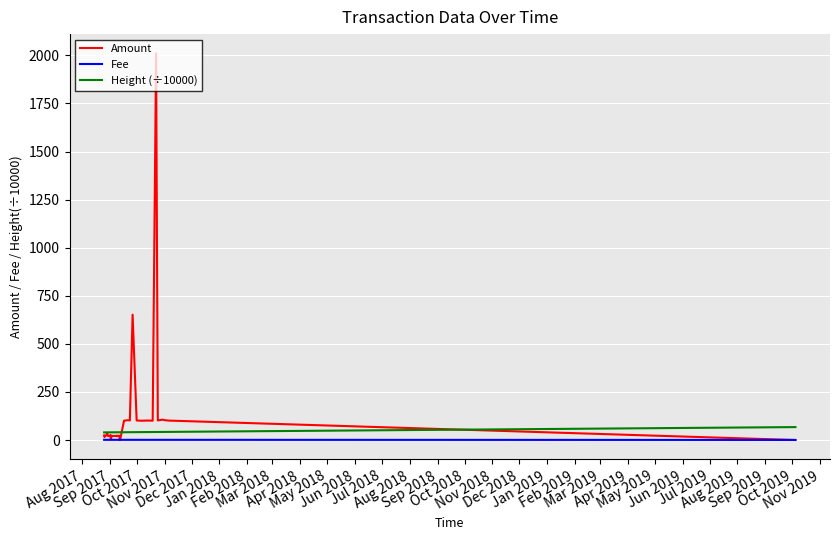

What is the greatest value displayed?

2010.0